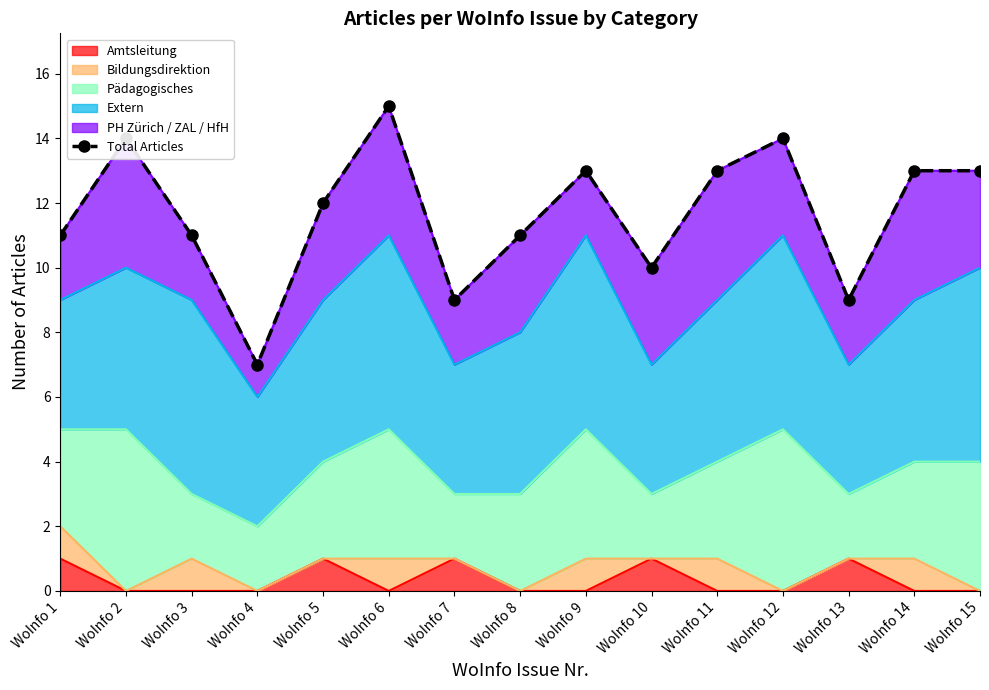

Does the chart have visible grid lines?

No